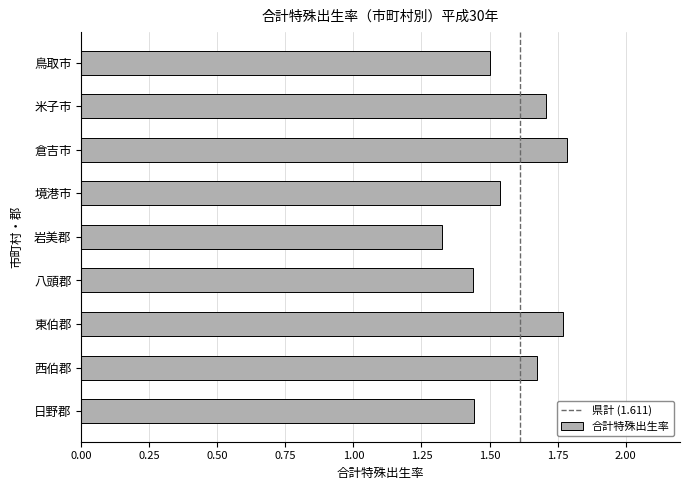

At which label is the value closest to 1?

岩美郡